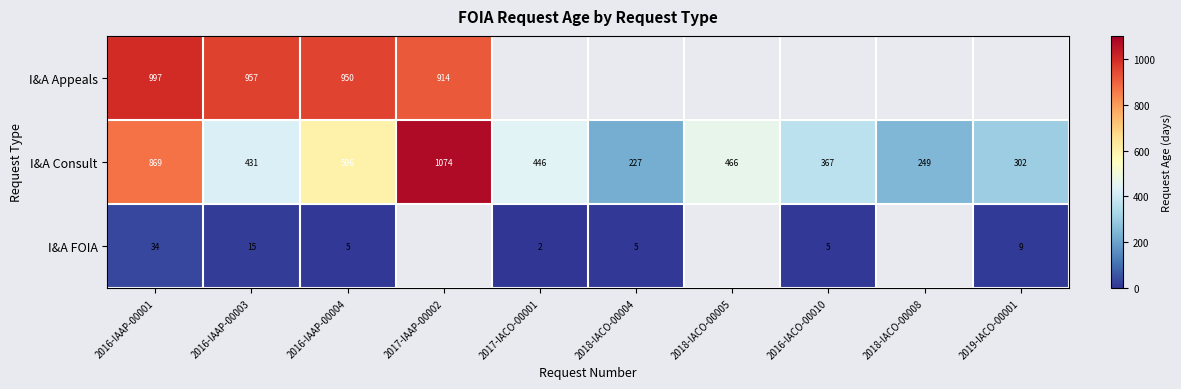

At which label does I&A Consult reach its minimum?

2018-IACO-00004